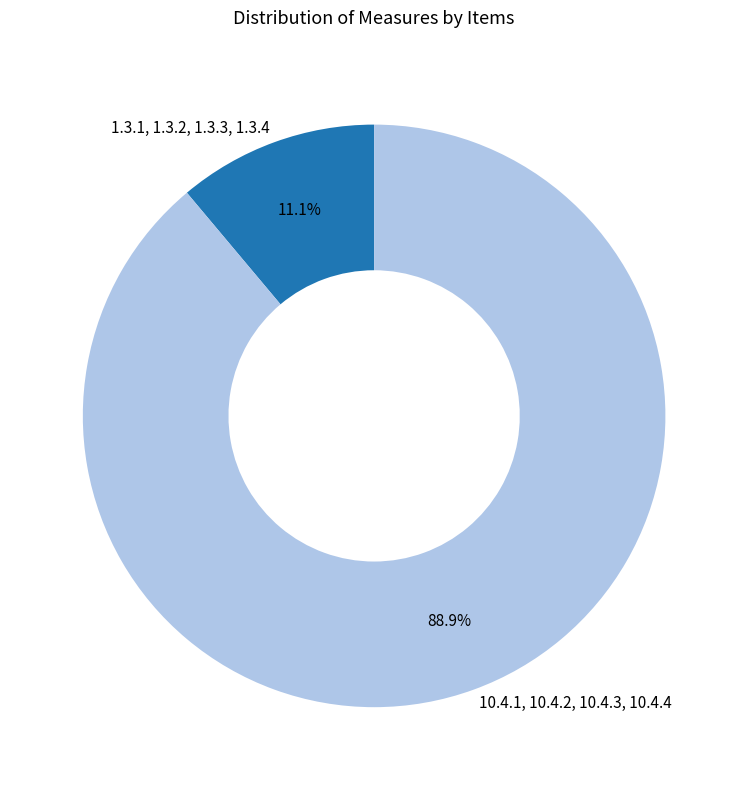

What is the total percentage of 10.4.1, 10.4.2, 10.4.3, 10.4.4 and 1.3.1, 1.3.2, 1.3.3, 1.3.4?

100.0%